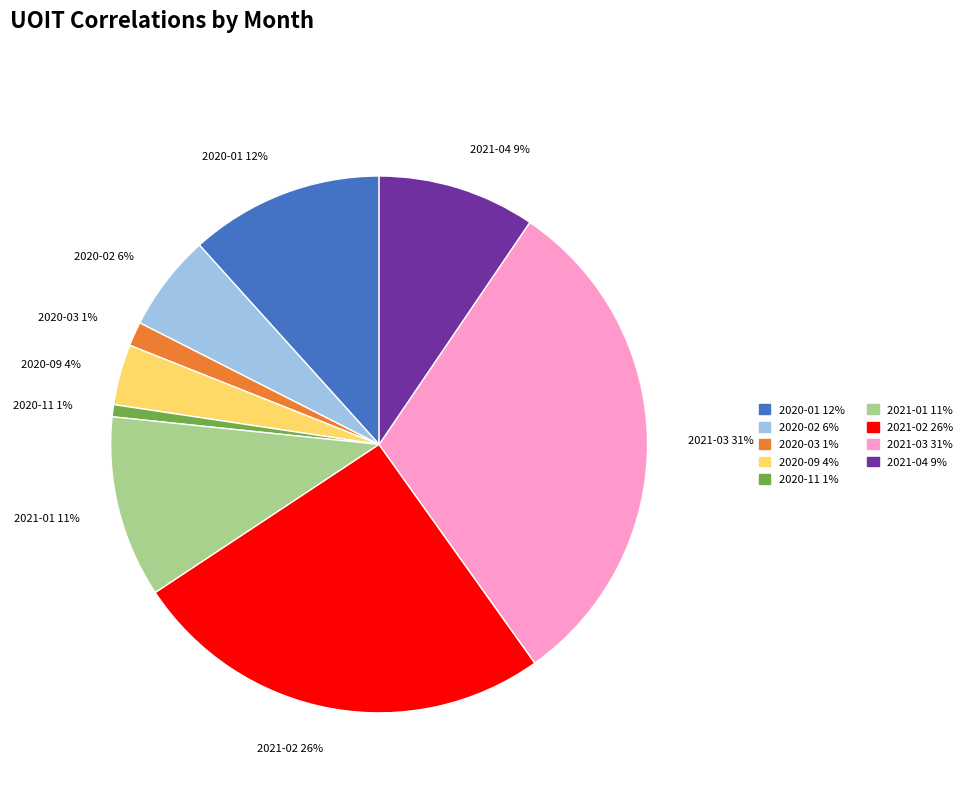

How many slices are in this pie chart?

9